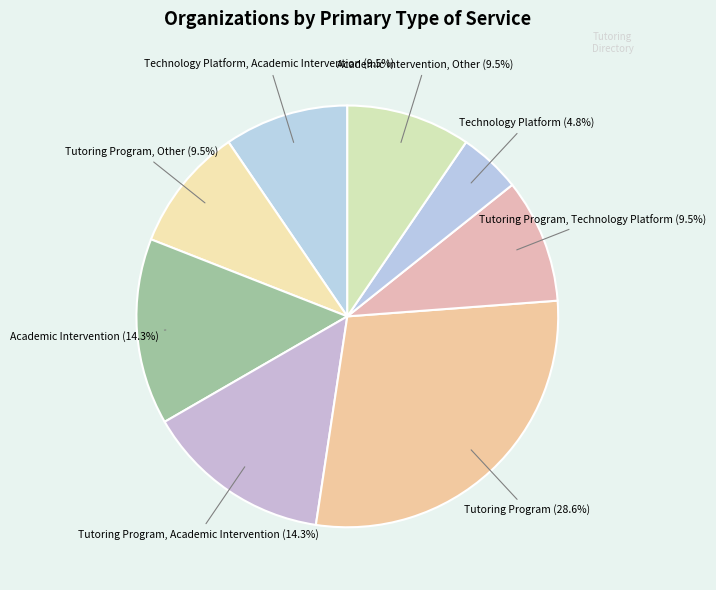

How many segments does this pie chart have?

8